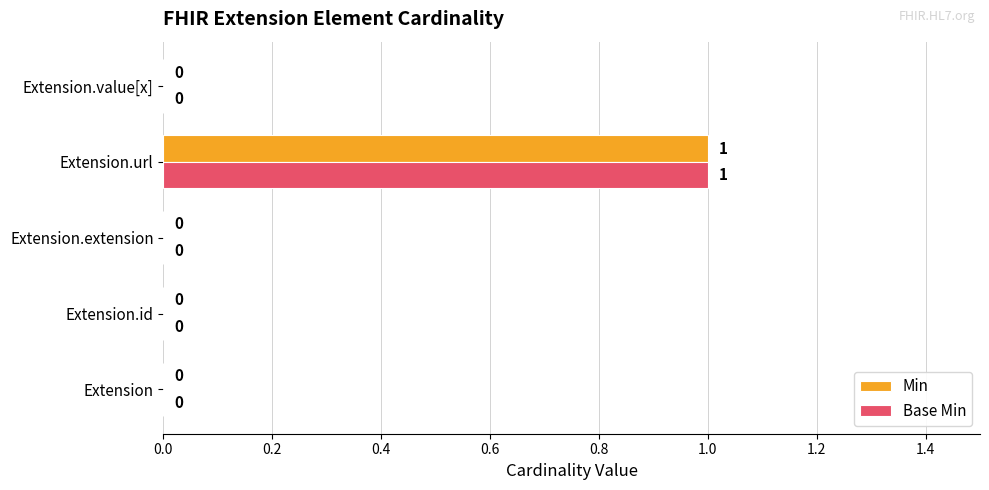

At which category does the chart reach its peak across all series?

Extension.url